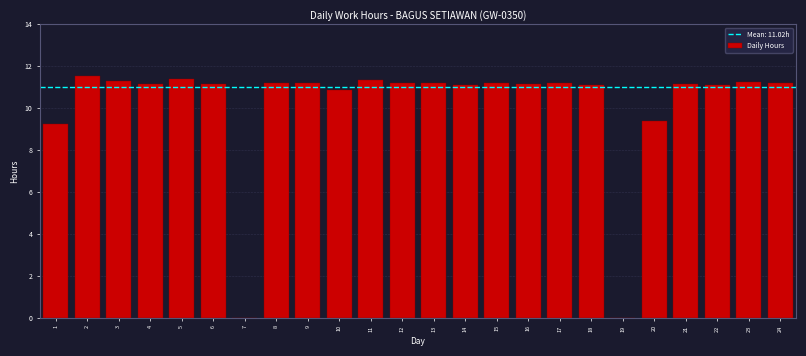

What is the greatest value displayed?

11.5